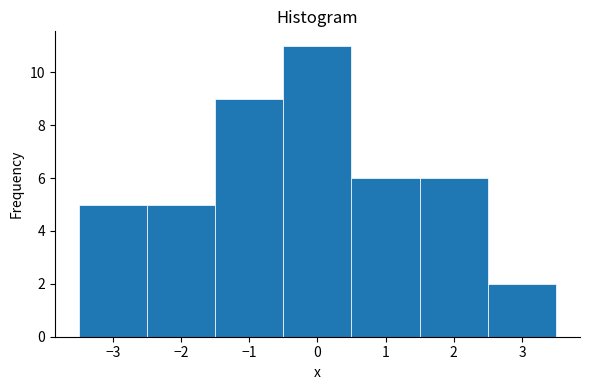

Reading left to right, transcribe this chart: for each bar, give the range it covers on the x-axis and its height. The values are not printed on the chart, so give them approximately, as read against the axis.

-3.5 to -2.5: 5
-2.5 to -1.5: 5
-1.5 to -0.5: 9
-0.5 to 0.5: 11
0.5 to 1.5: 6
1.5 to 2.5: 6
2.5 to 3.5: 2